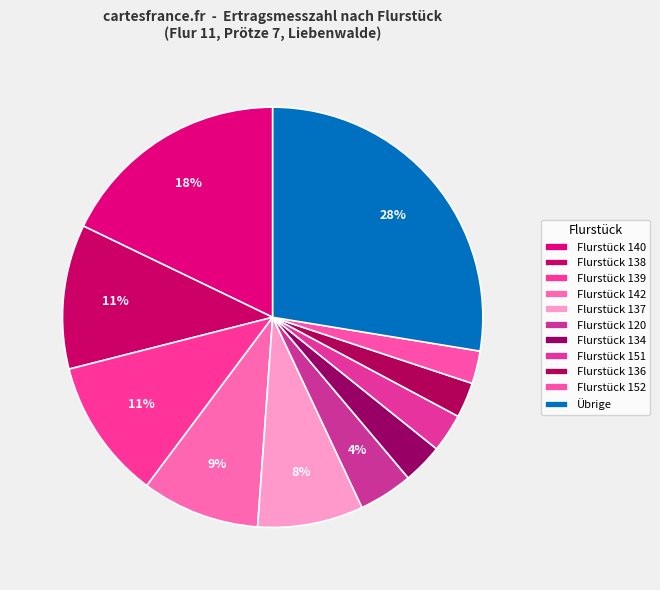

How many segments does this pie chart have?

11